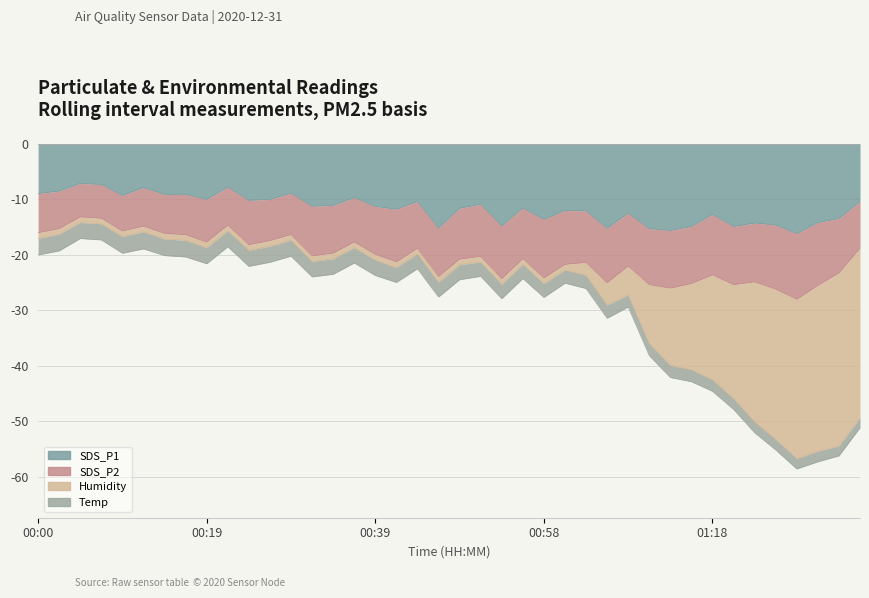

The Temp series shows 1.2 at 01:18. True or false?

False